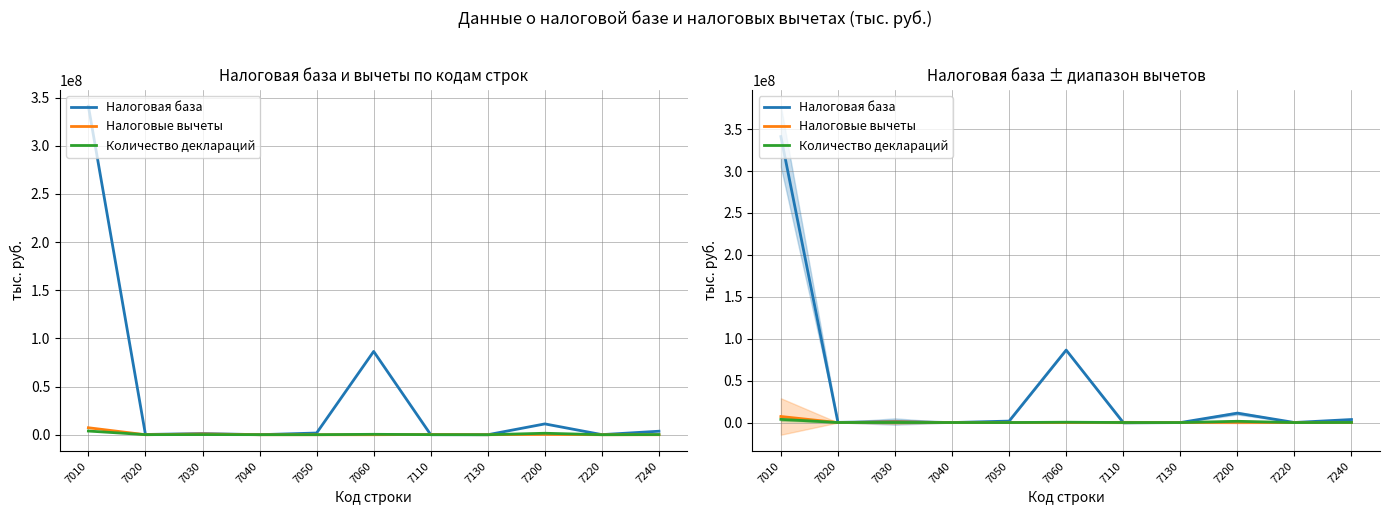

What are all the series names shown in the legend?

Налоговая база, Налоговые вычеты, Количество деклараций